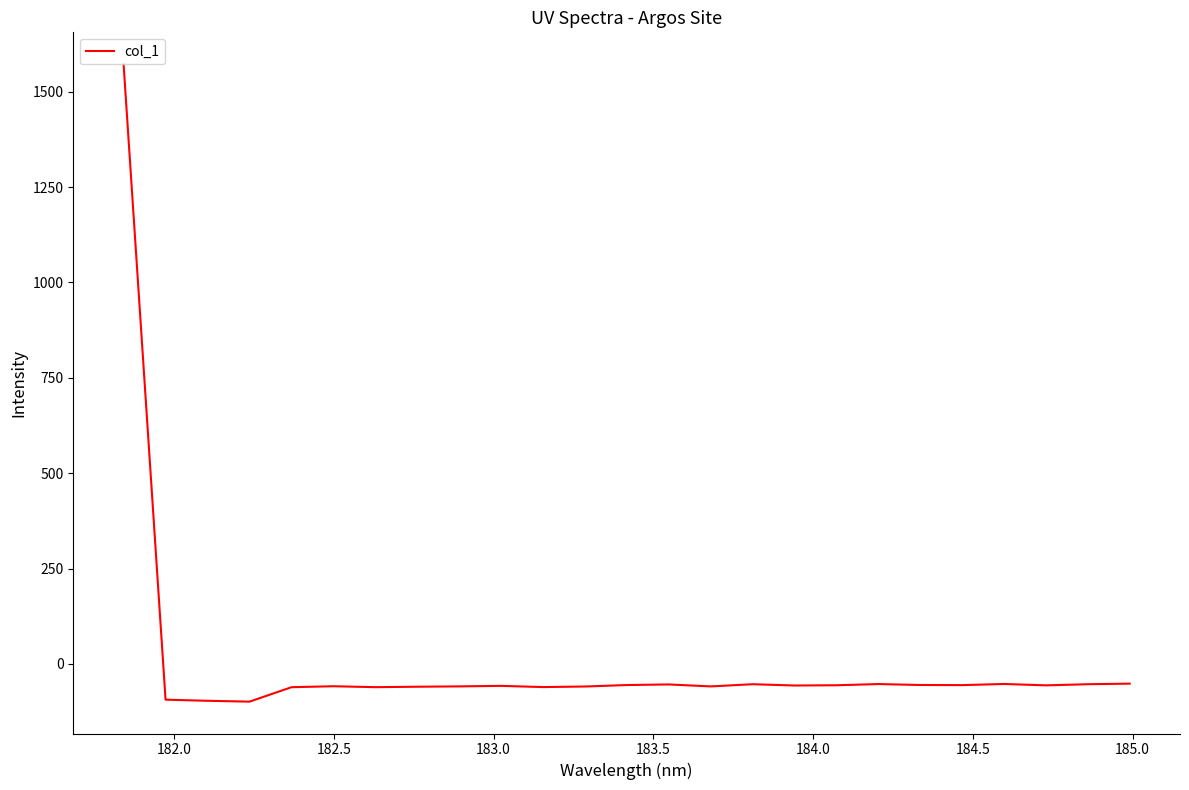

What is the difference between the maximum and minimum values?

1671.1